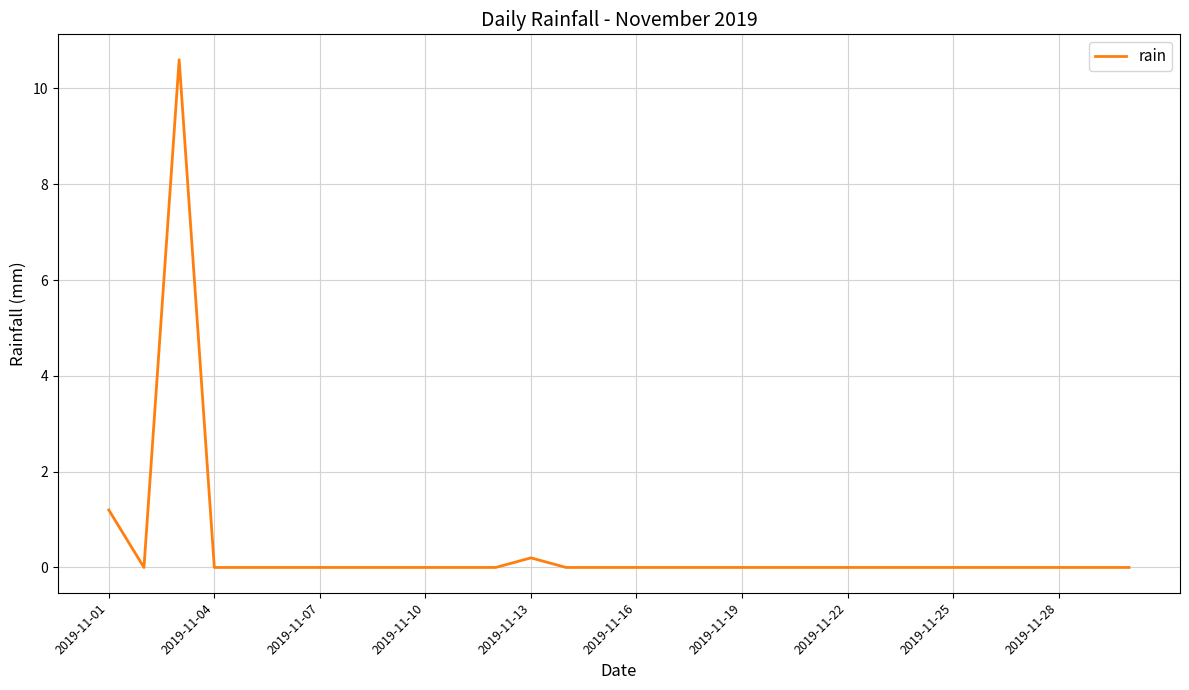

What is the difference between the maximum and minimum values?

10.6